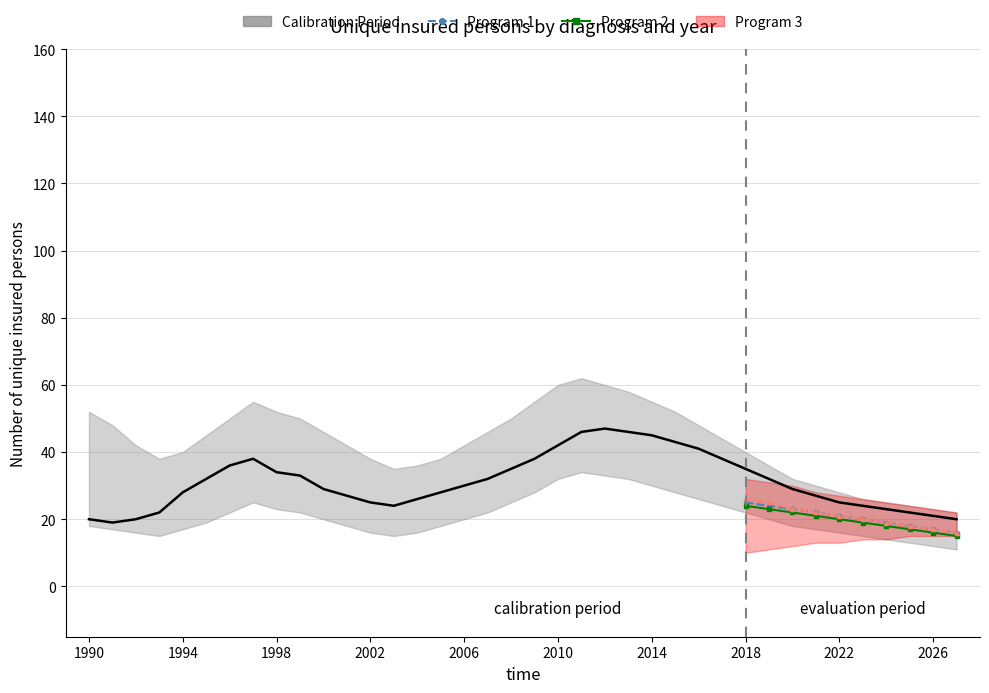

Between 2022 and 1998, which is larger?

1998